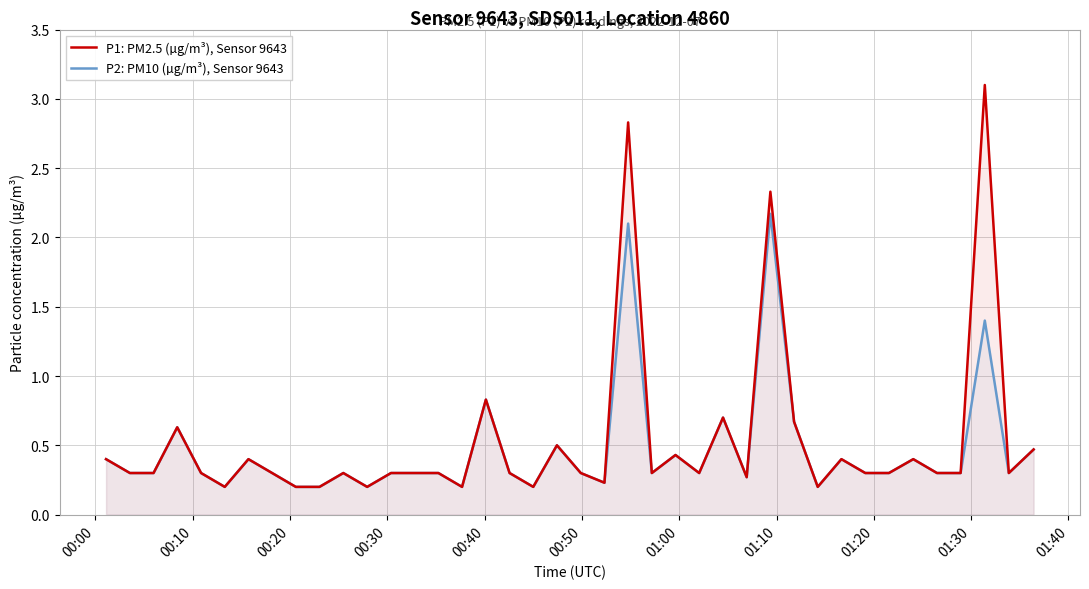

What is the maximum value shown in the chart?

3.1